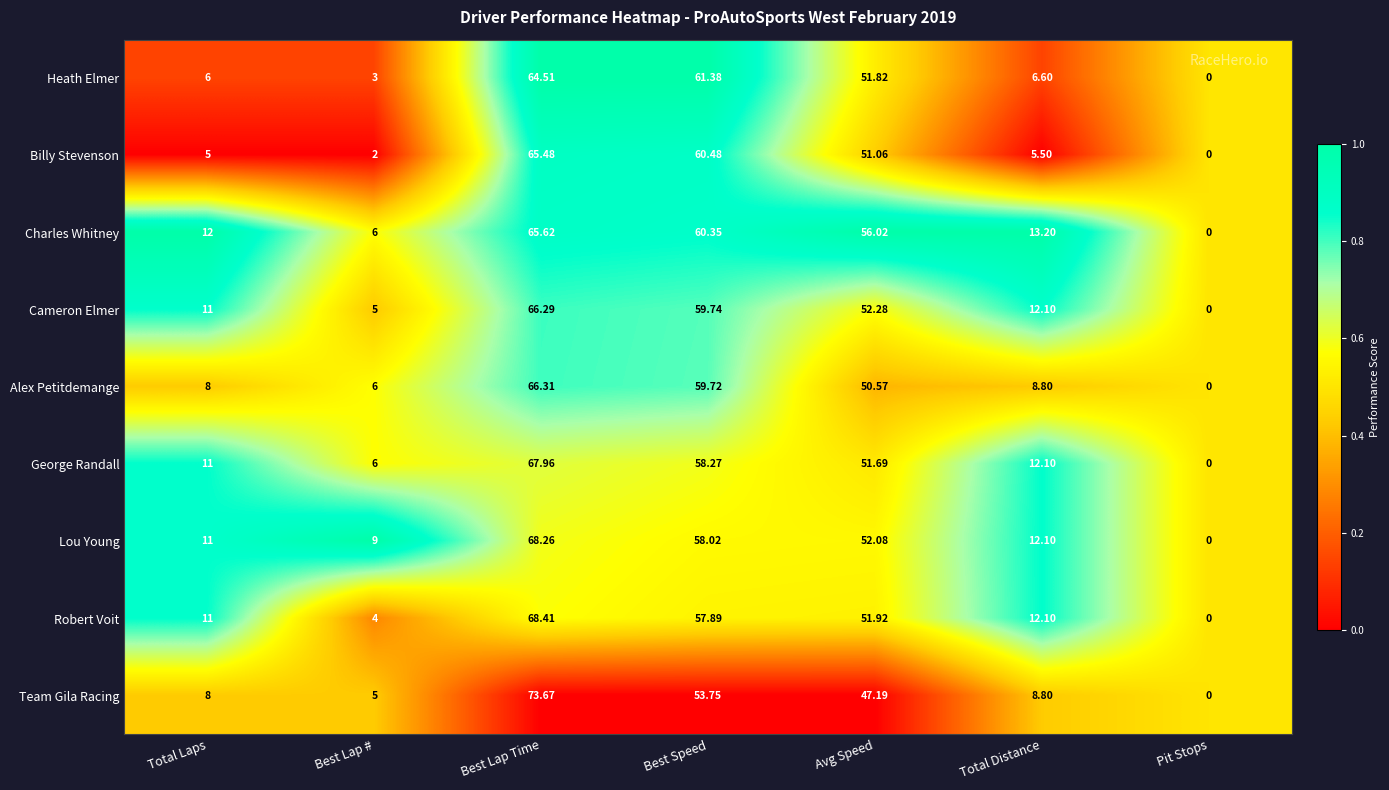

Which category has the lowest value across all series?

Pit Stops